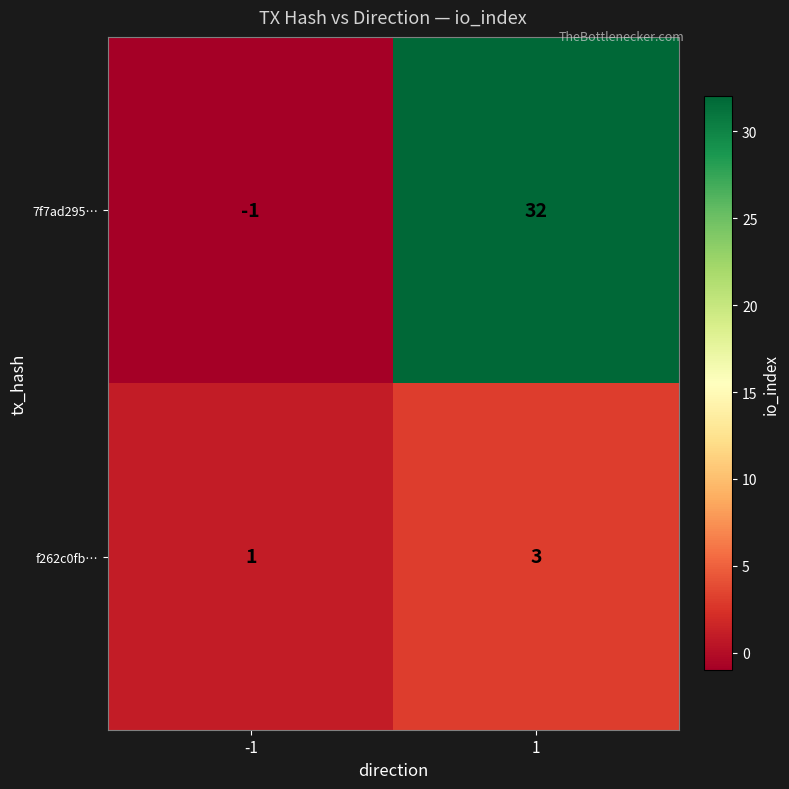

Between -1 and 1, which series saw the biggest shift?

7f7ad295…